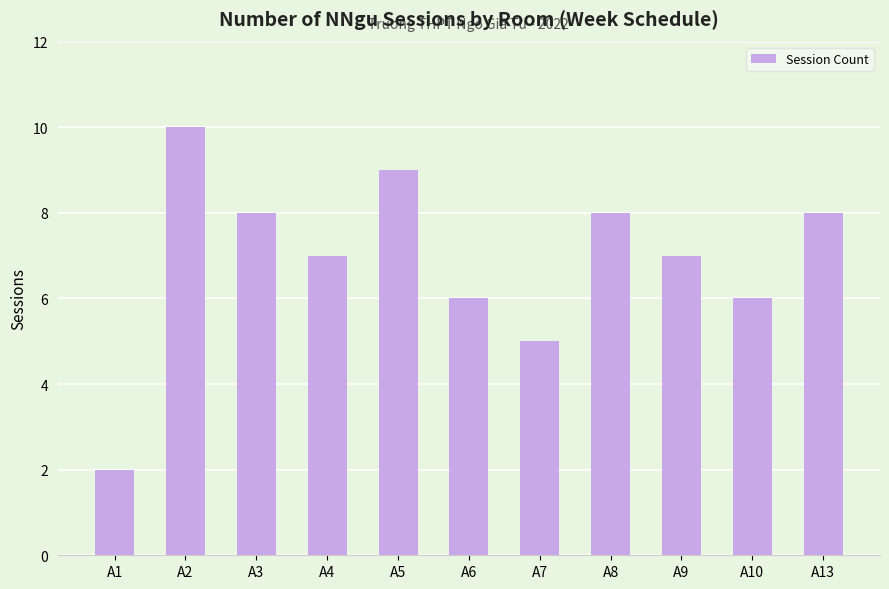

What is the sum of all values?

76